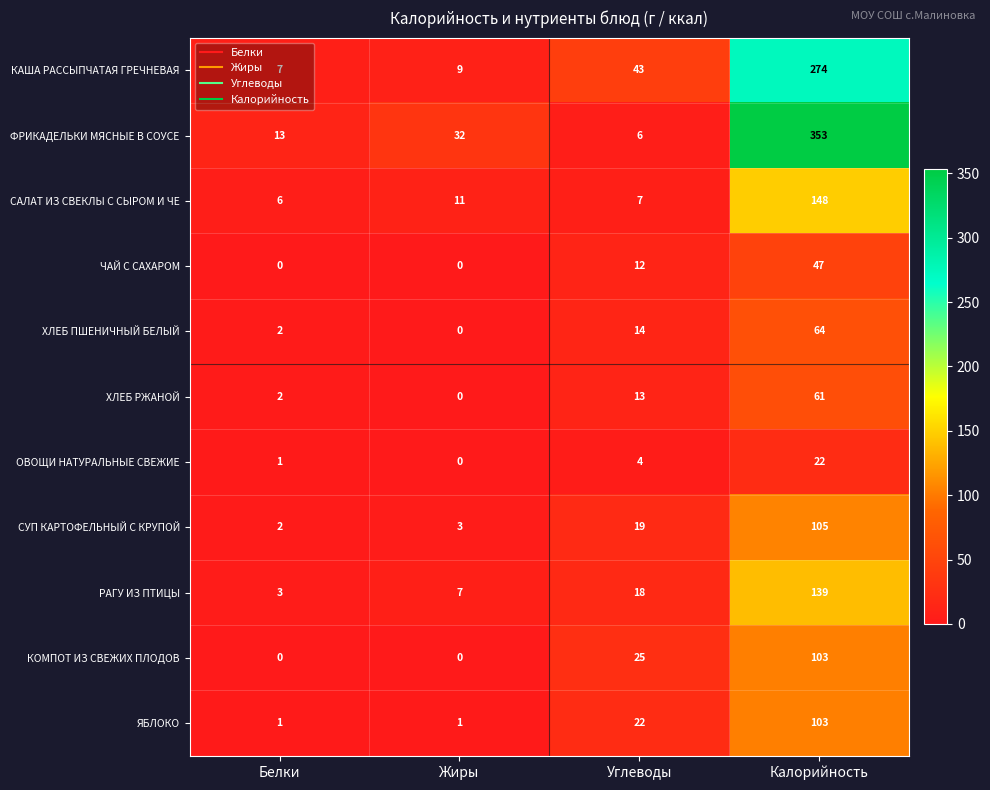

True or false: РАГУ ИЗ ПТИЦЫ has a value of 7 at Жиры.

True